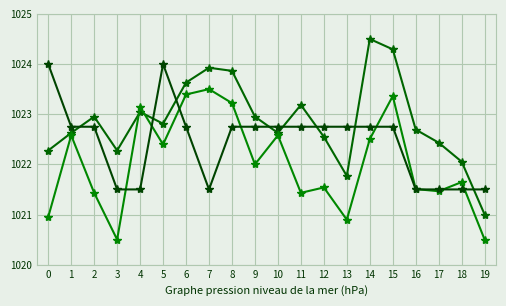

Is this an area chart (filled region under the line)?

No